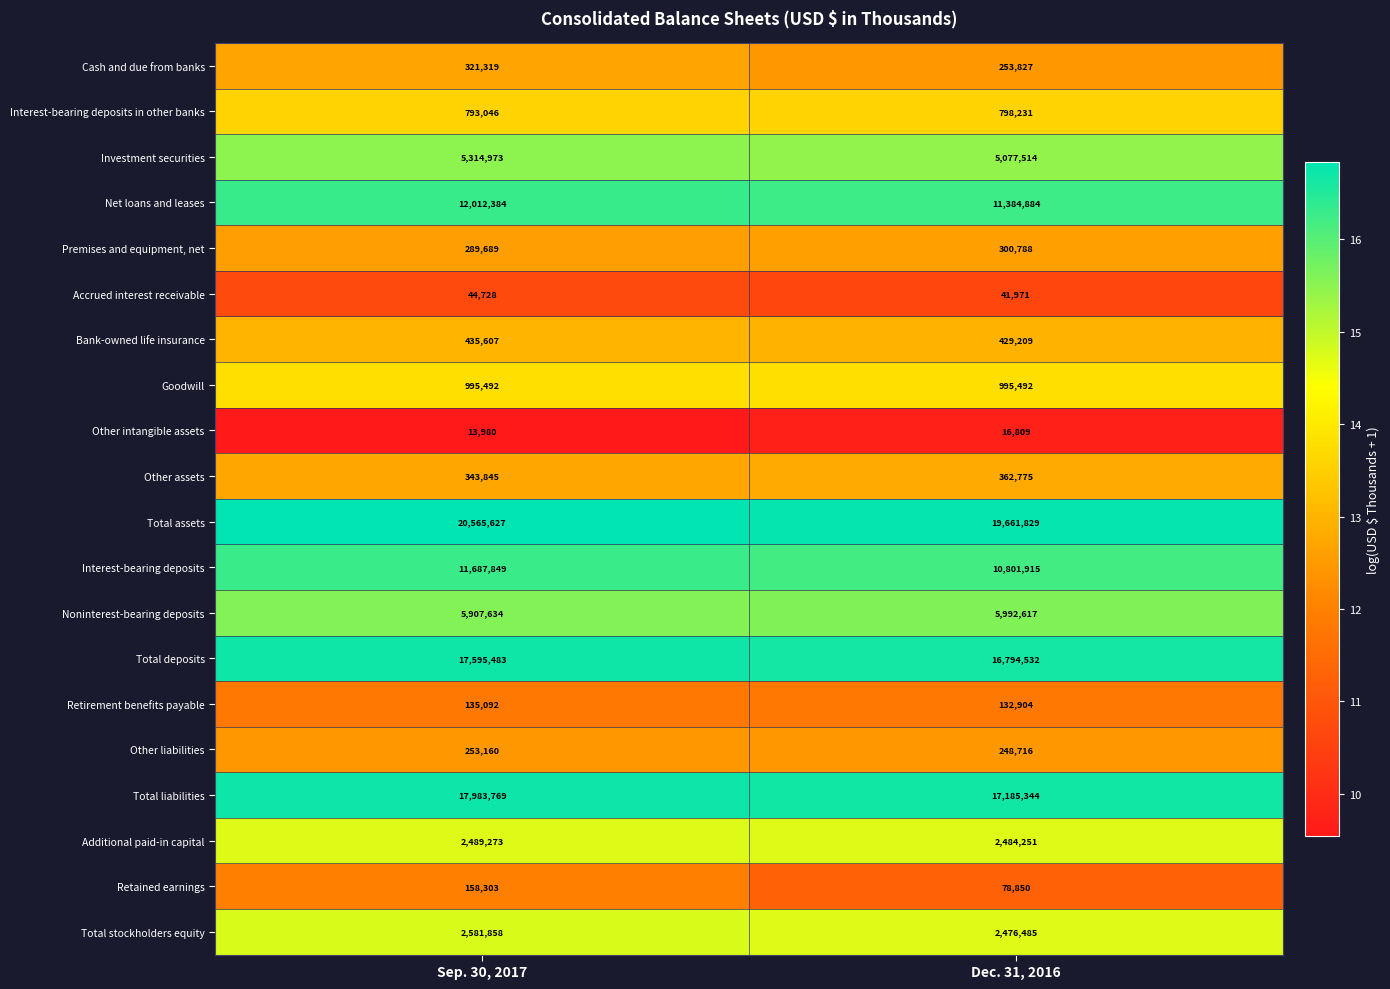

Read the Net loans and leases value at Dec. 31, 2016.

11384884